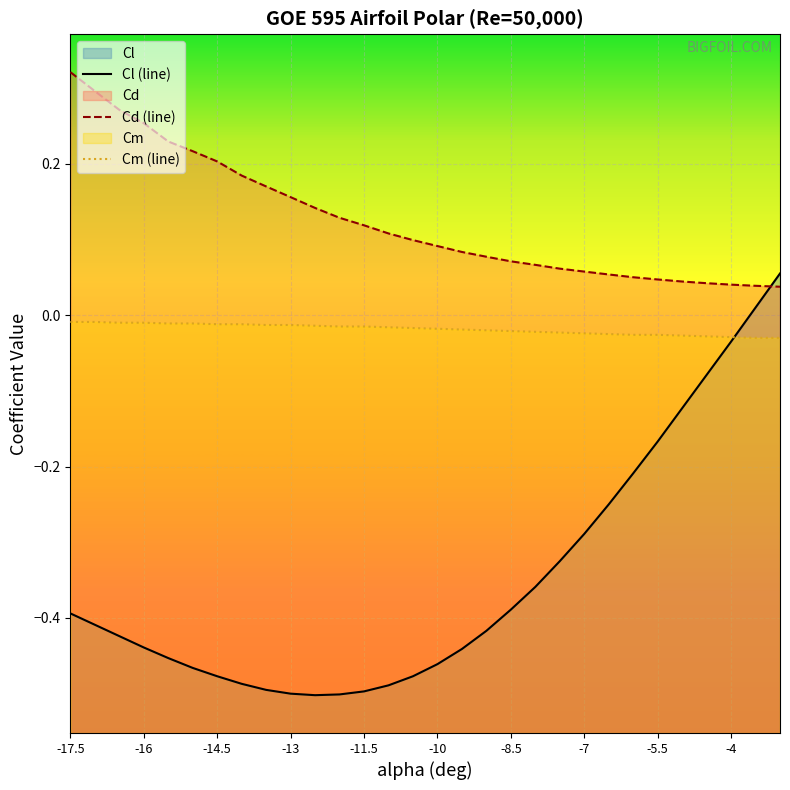

Which series has the widest spread of values?

Cl (line)